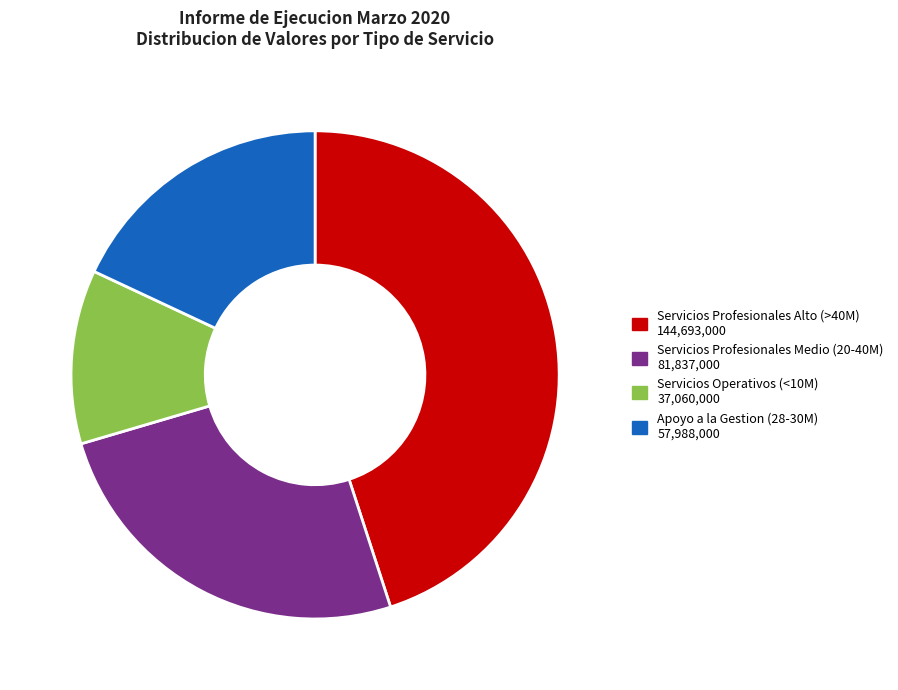

Does any single category account for the majority?

No